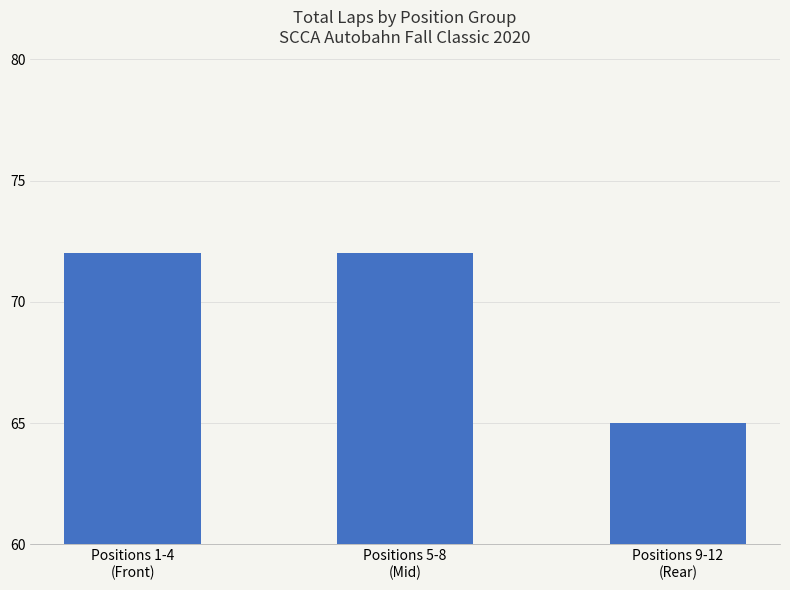

What is the difference between the values at Positions 9-12
(Rear) and Positions 1-4
(Front)?

7